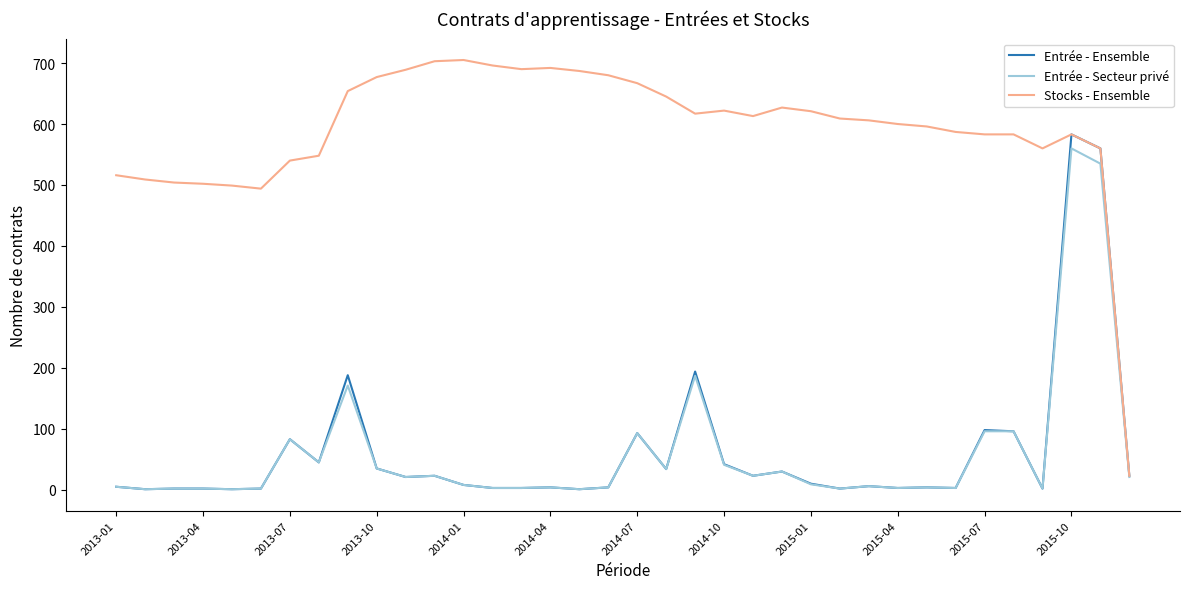

What is the maximum value for Entrée - Ensemble?

583